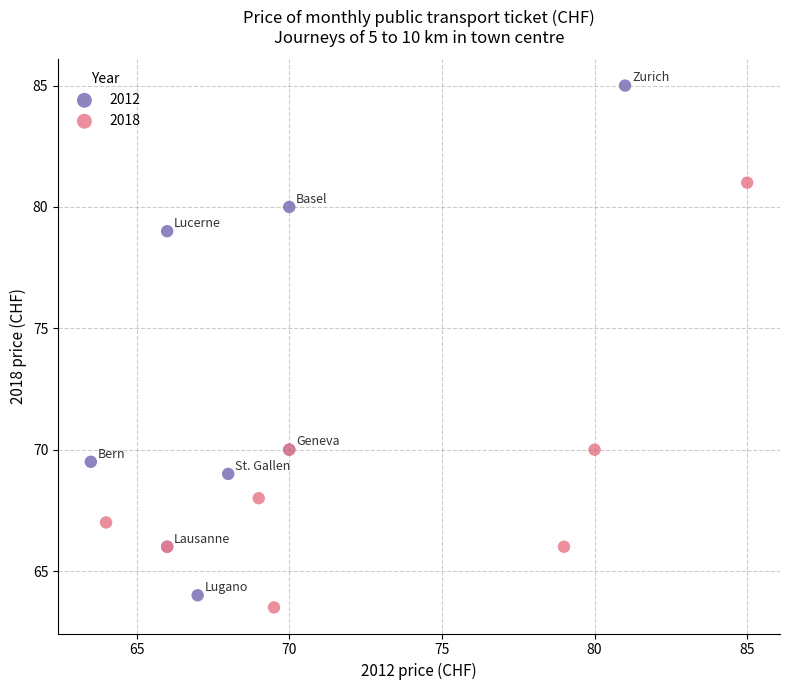

Which series has the largest Y range (max minus min)?

2012